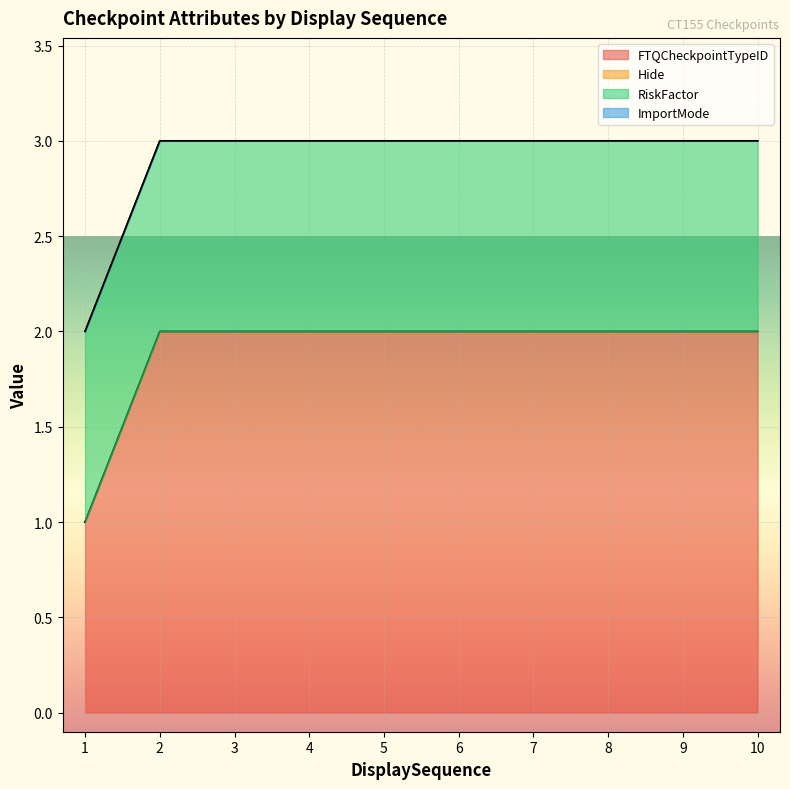

The value of FTQCheckpointTypeID at 6 is 3. True or false?

False